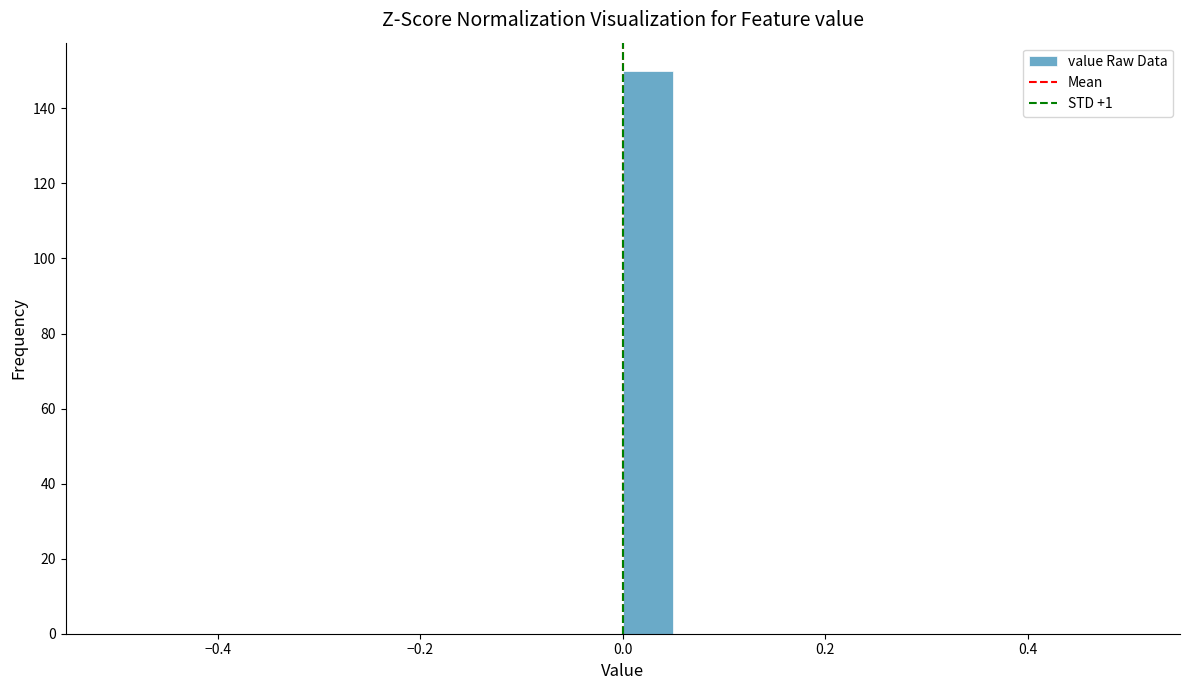

Read against the x-axis, roughly where is the centre of the tallest bar?

0.02